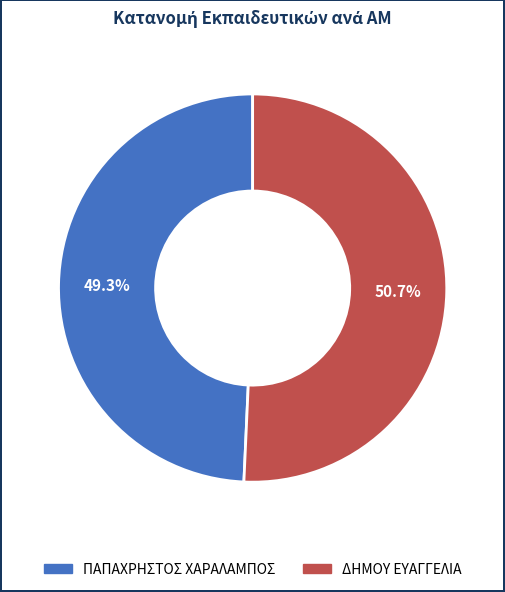

Does ΔΗΜΟΥ ΕΥΑΓΓΕΛΙΑ represent more than half of the total?

Yes